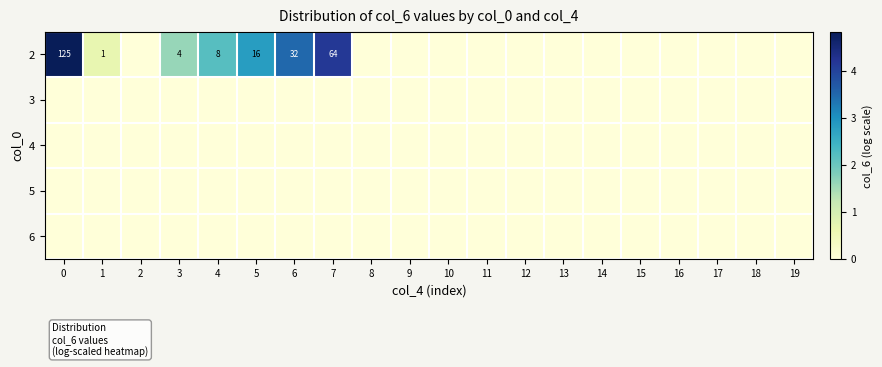

Is the value of 2 at 13 greater than the value of 4 at 5?

No